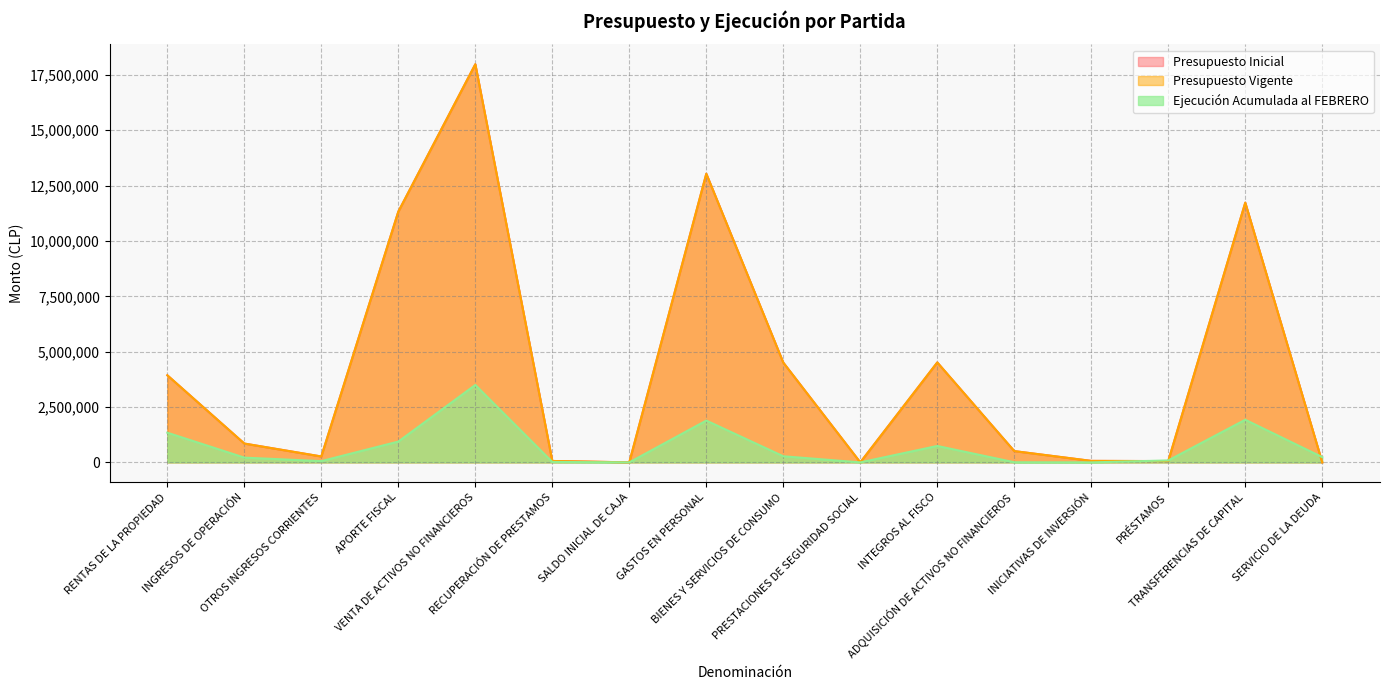

How many lines are shown in the chart?

3